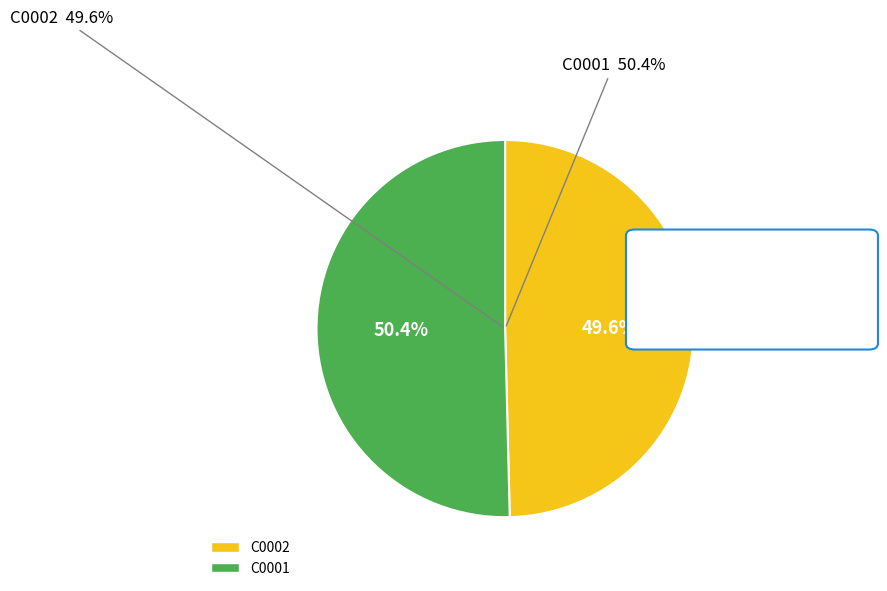

Combined, what portion of the pie is C0001 and C0002?

100.0%